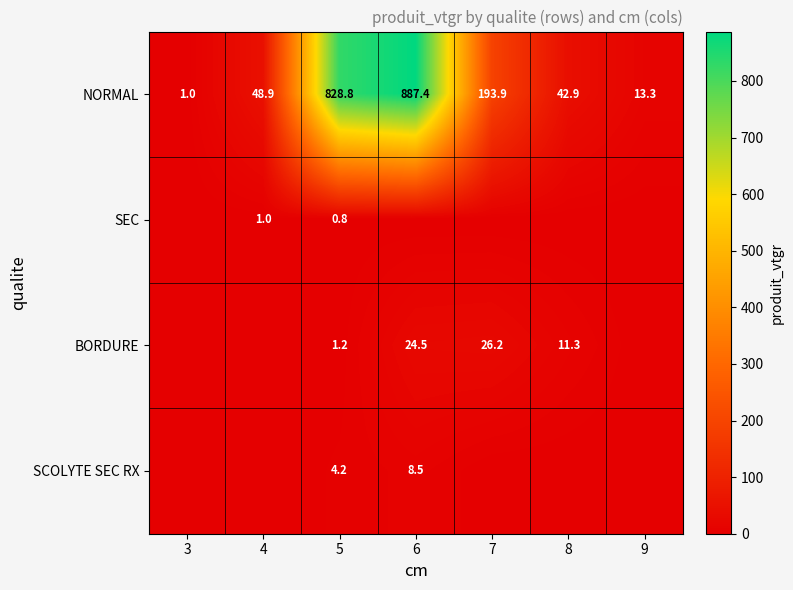

Is it true that NORMAL equals 51.1 at 7?

False